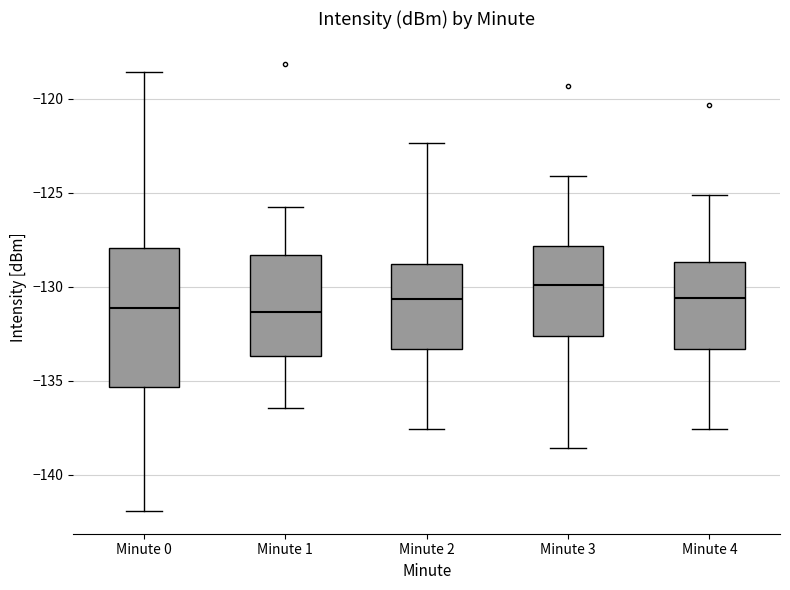

Comparing the boxes themselves (not the whiskers), which one is the tallest?

Minute 0